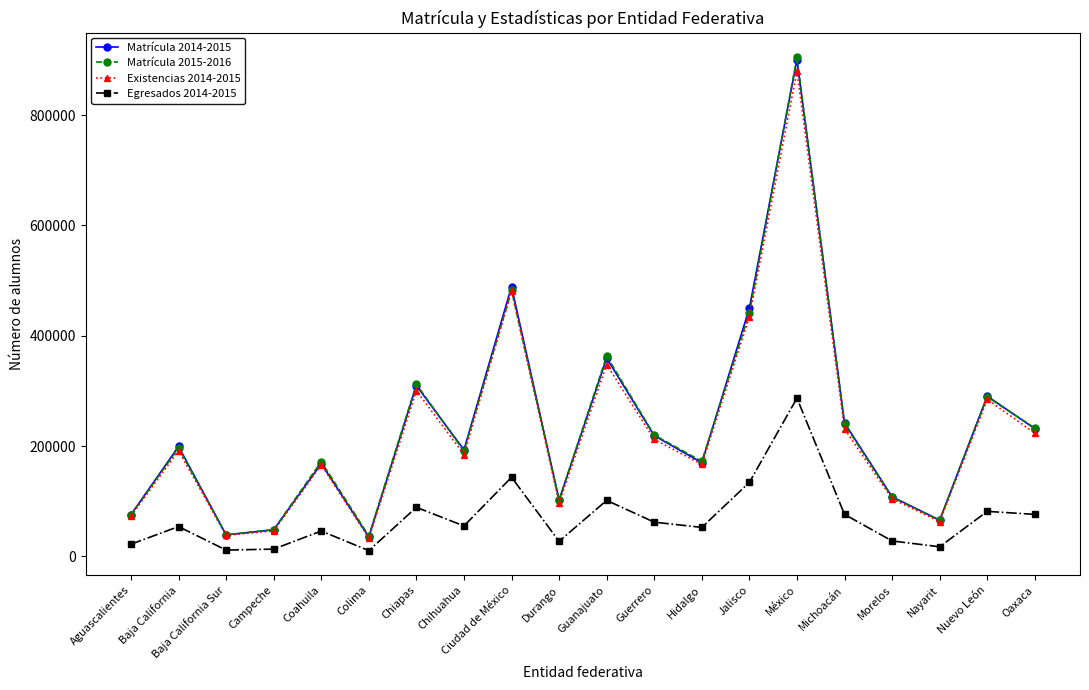

True or false: Egresados 2014-2015 and Matrícula 2014-2015 cross at least once.

False